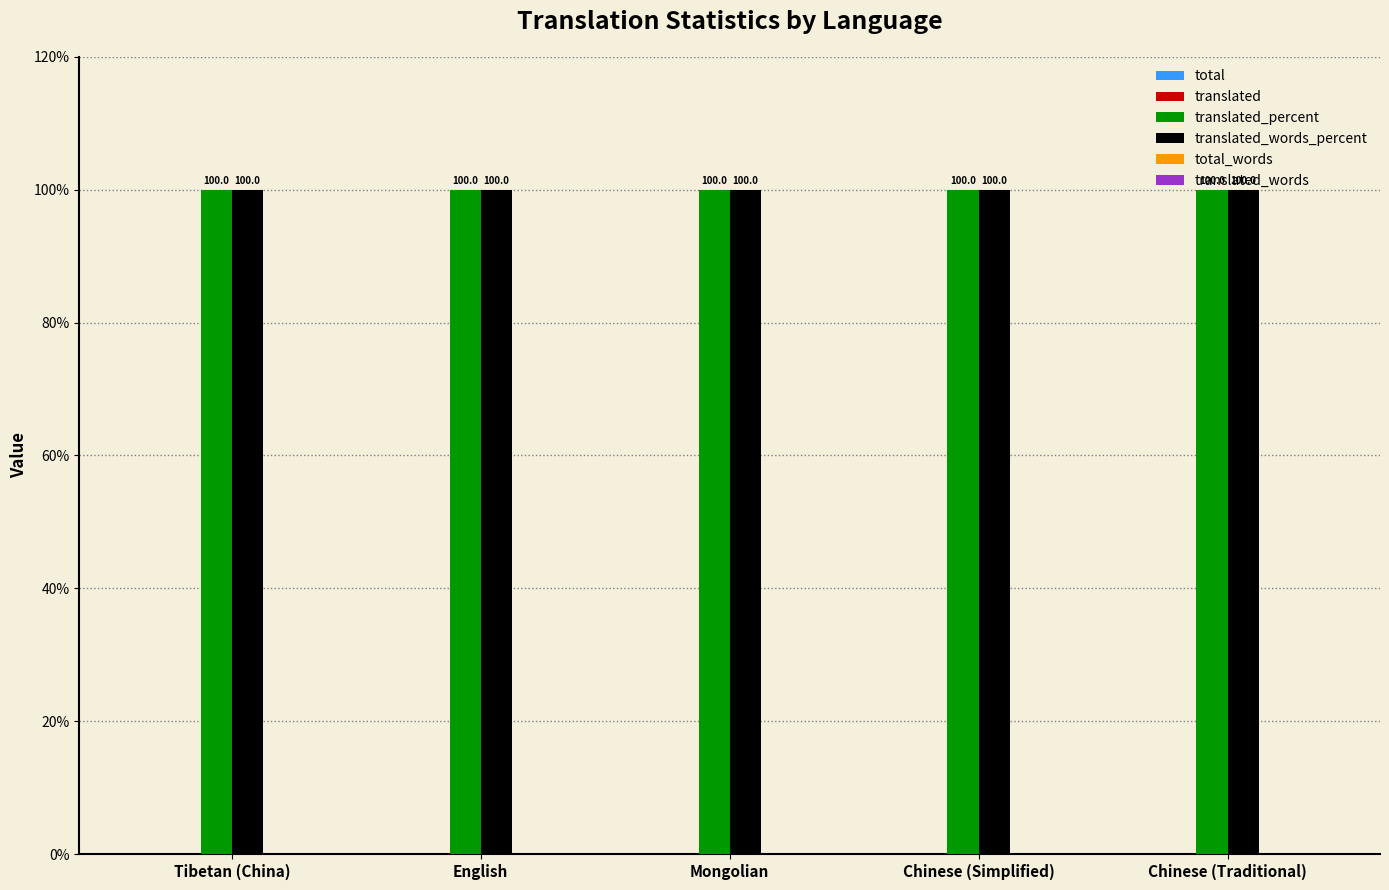

The value of total_words at Tibetan (China) is 0. True or false?

True